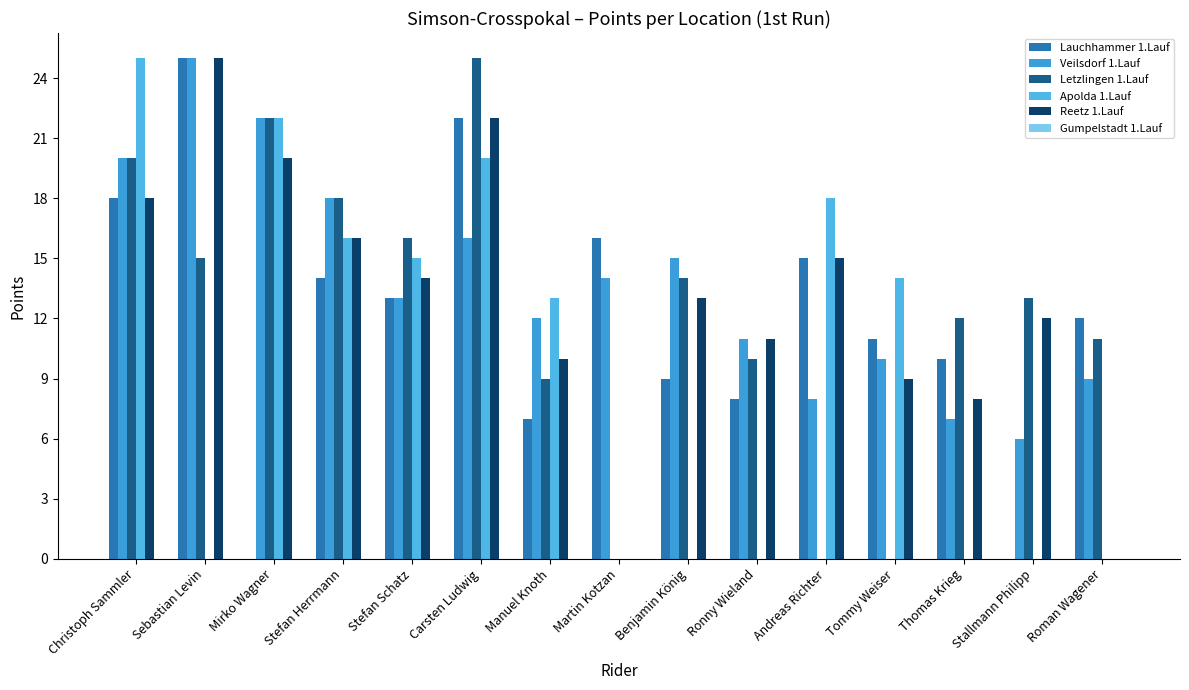

At Sebastian Levin, list the series in order from smallest to largest.

Apolda 1.Lauf, Gumpelstadt 1.Lauf, Letzlingen 1.Lauf, Lauchhammer 1.Lauf, Veilsdorf 1.Lauf, Reetz 1.Lauf